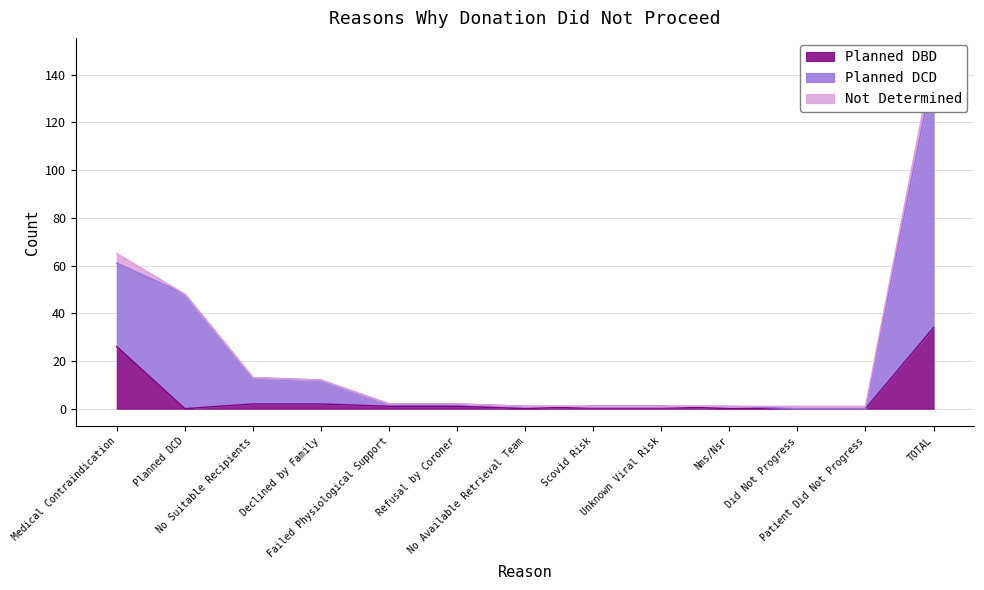

Rank the categories by Planned DCD value from lowest to highest.

Did Not Progress, Patient Did Not Progress, No Available Retrieval Team, Scovid Risk, Unknown Viral Risk, Nms/Nsr, Failed Physiological Support, Refusal by Coroner, Declined by Family, No Suitable Recipients, Planned DCD, Medical Contraindication, TOTAL